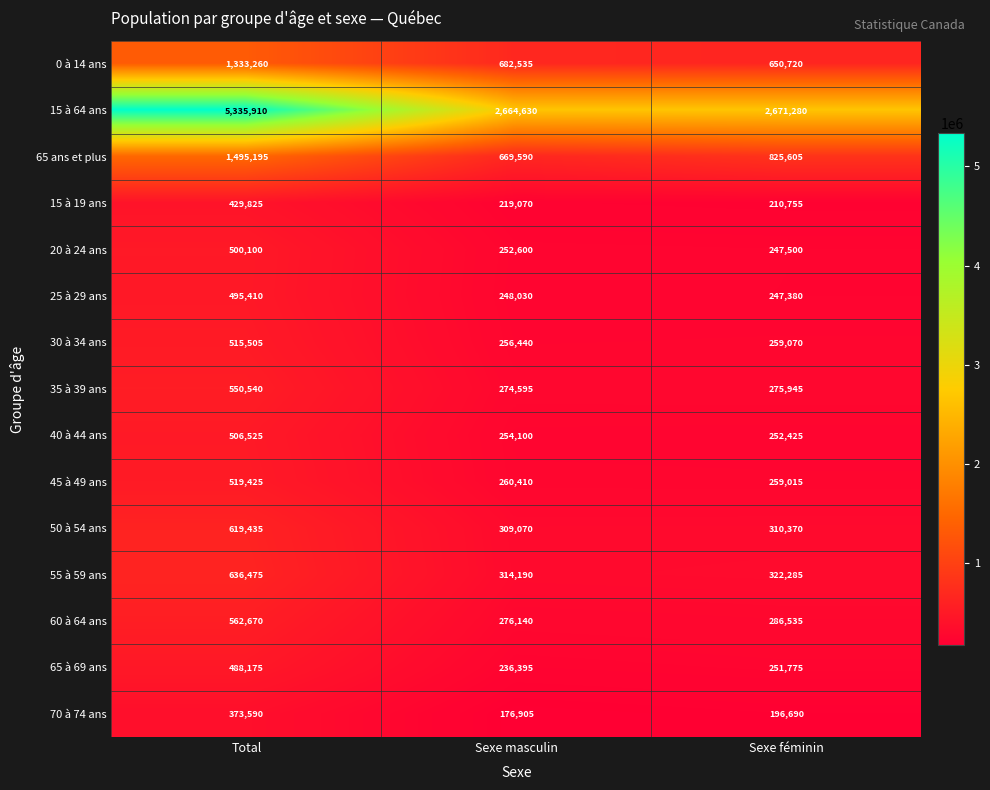

What is the average value of the 45 à 49 ans series?

346283